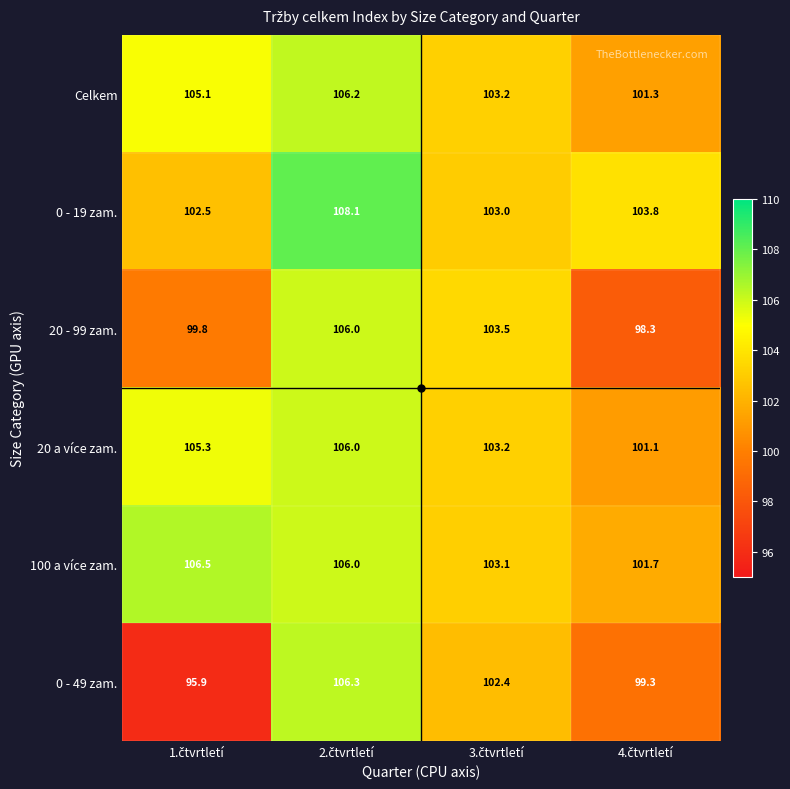

What is the maximum value shown in the chart?

108.1